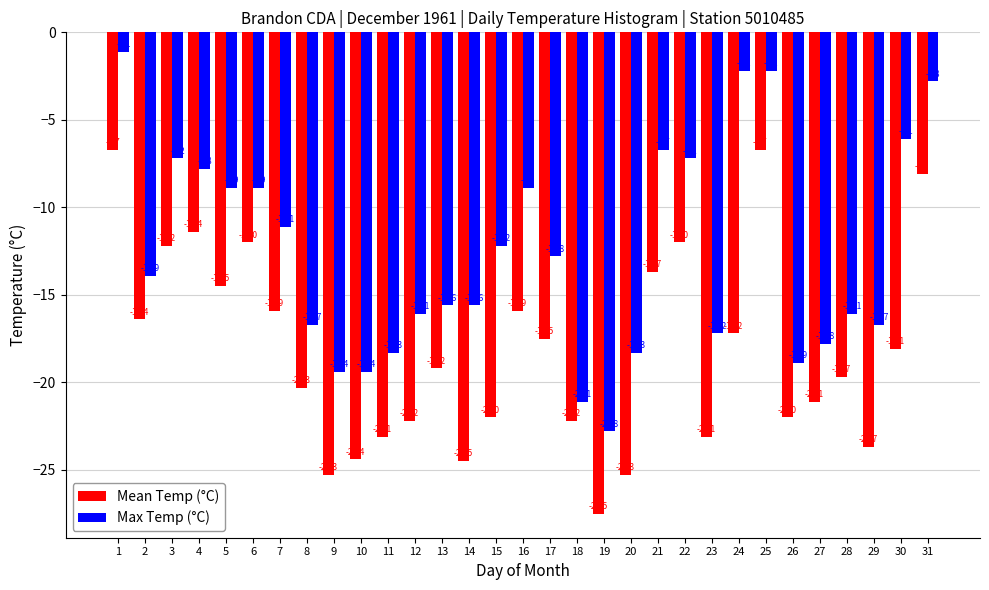

Reading left to right, what are all the values shown in this chart?

Mean Temp (°C): 1=-6.7	2=-16.4	3=-12.2	4=-11.4	5=-14.5	6=-12.0	7=-15.9	8=-20.3	9=-25.3	10=-24.4	11=-23.1	12=-22.2	13=-19.2	14=-24.5	15=-22.0	16=-15.9	17=-17.5	18=-22.2	19=-27.5	20=-25.3	21=-13.7	22=-12.0	23=-23.1	24=-17.2	25=-6.7	26=-22.0	27=-21.1	28=-19.7	29=-23.7	30=-18.1	31=-8.1
Max Temp (°C): 1=-1.1	2=-13.9	3=-7.2	4=-7.8	5=-8.9	6=-8.9	7=-11.1	8=-16.7	9=-19.4	10=-19.4	11=-18.3	12=-16.1	13=-15.6	14=-15.6	15=-12.2	16=-8.9	17=-12.8	18=-21.1	19=-22.8	20=-18.3	21=-6.7	22=-7.2	23=-17.2	24=-2.2	25=-2.2	26=-18.9	27=-17.8	28=-16.1	29=-16.7	30=-6.1	31=-2.8